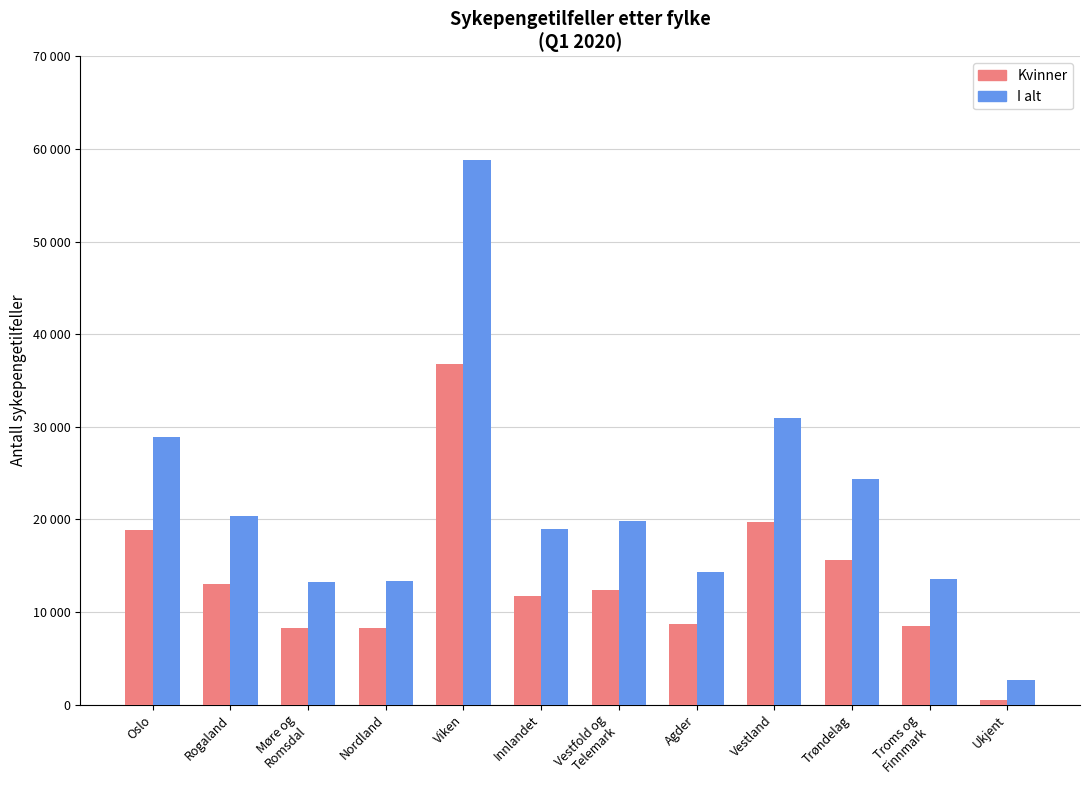

Which has a higher value, Nordland or Ukjent?

Nordland